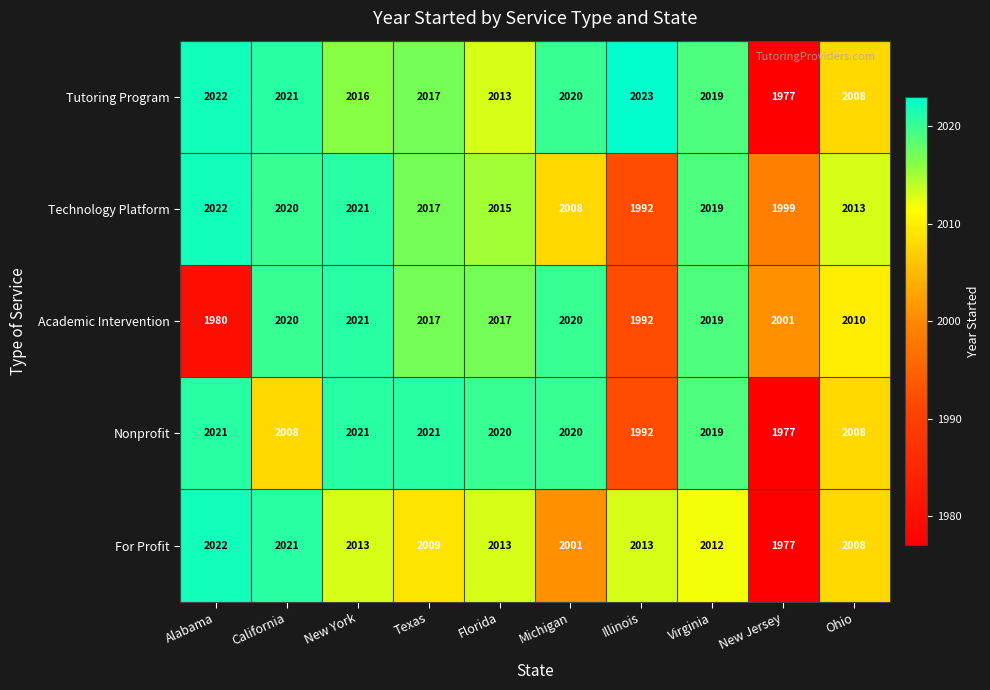

What is the total value across all series at Michigan?

10069